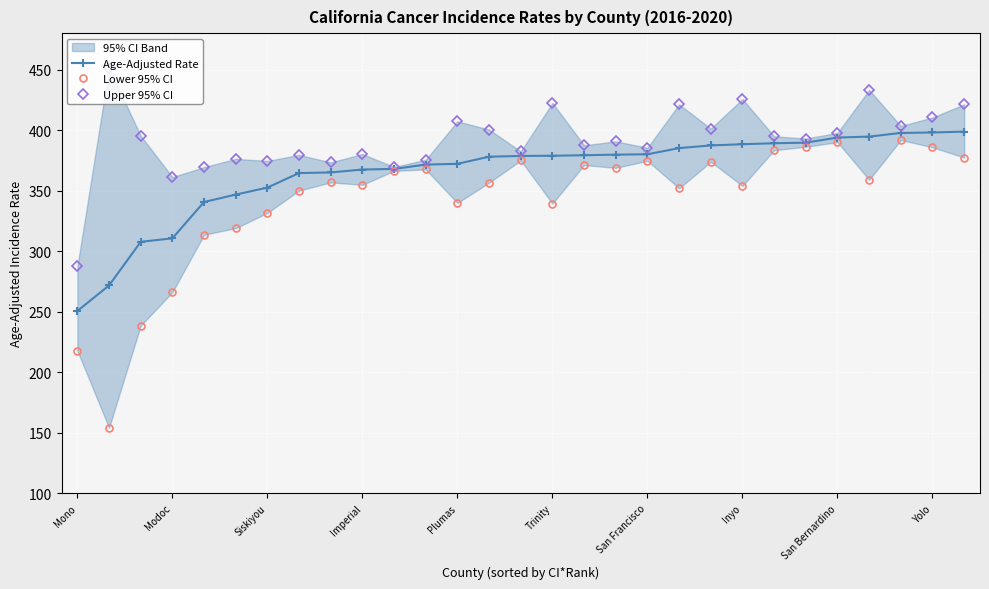

List the series in order of their peak value, highest first.

Upper 95% CI, Age-Adjusted Rate, Lower 95% CI